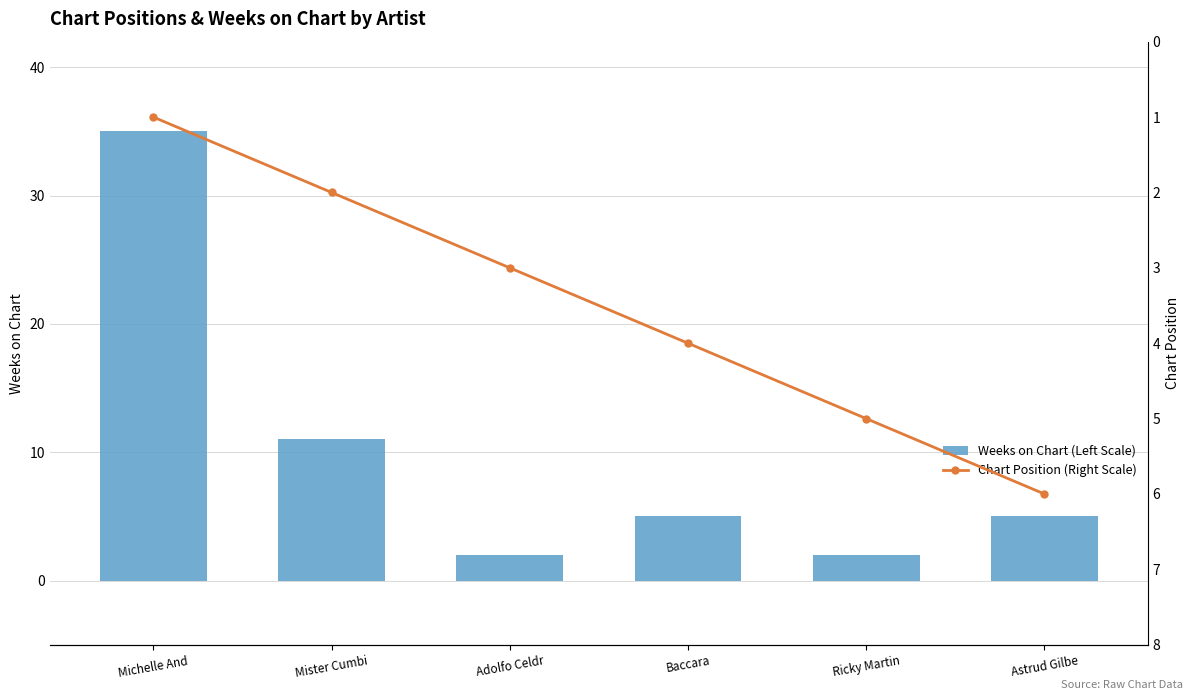

Rank the series by their maximum value, from lowest to highest.

Chart Position (Right Scale), Weeks on Chart (Left Scale)